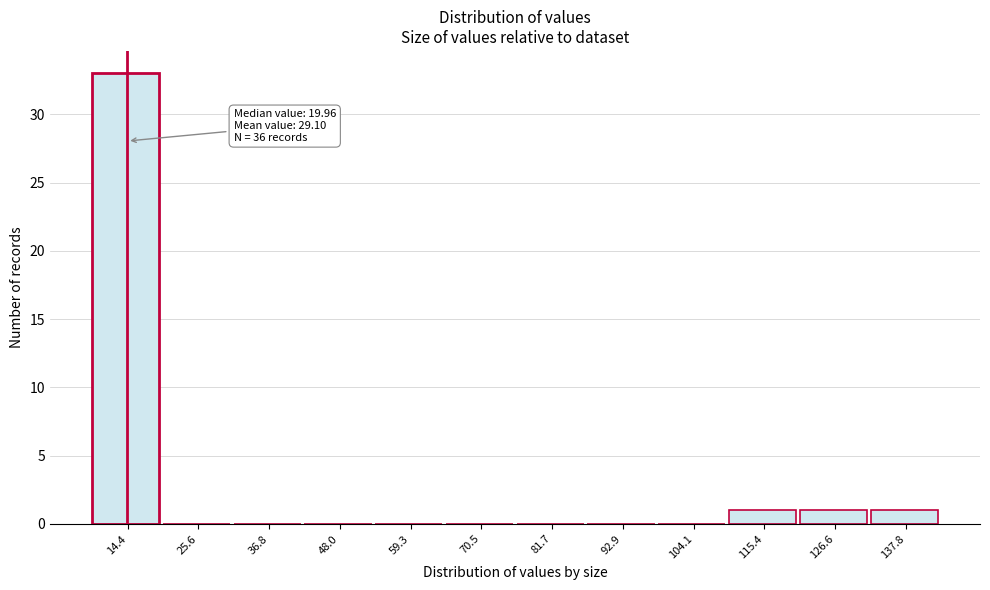

Reading left to right, extract all data points from this chart.

14.4=33	25.6=0	36.8=0	48.0=0	59.3=0	70.5=0	81.7=0	92.9=0	104.1=0	115.4=1	126.6=1	137.8=1